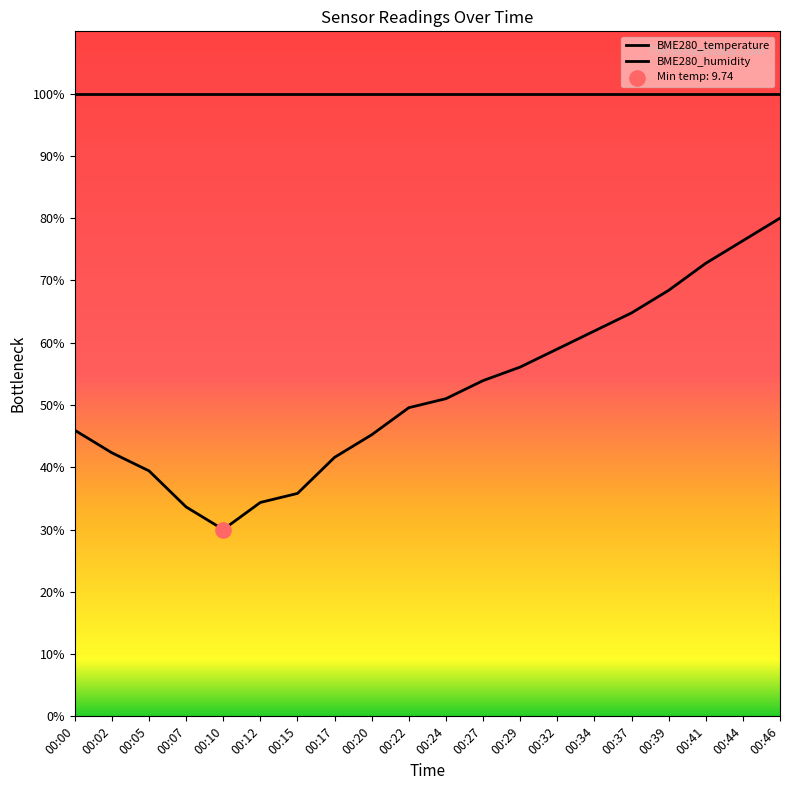

What is the change in value from 00:27 to 00:32?

+5.1